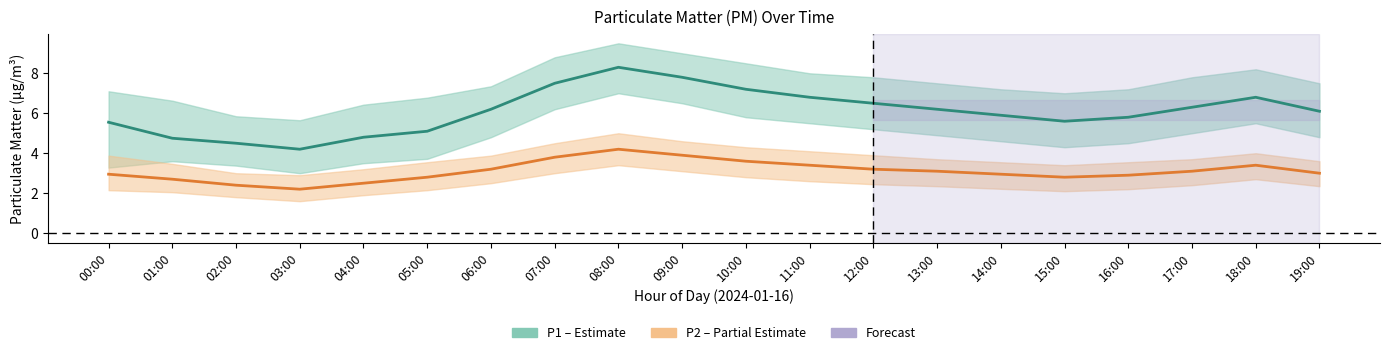

Reading left to right, transcribe all the data shown in this chart.

P1 (PM10): 00:00=5.5	01:00=4.8	02:00=4.5	03:00=4.2	04:00=4.8	05:00=5.1	06:00=6.2	07:00=7.5	08:00=8.3	09:00=7.8	10:00=7.2	11:00=6.8	12:00=6.5	13:00=6.2	14:00=5.9	15:00=5.6	16:00=5.8	17:00=6.3	18:00=6.8	19:00=6.1
P2 (PM2.5): 00:00=3.0	01:00=2.7	02:00=2.4	03:00=2.2	04:00=2.5	05:00=2.8	06:00=3.2	07:00=3.8	08:00=4.2	09:00=3.9	10:00=3.6	11:00=3.4	12:00=3.2	13:00=3.1	14:00=3.0	15:00=2.8	16:00=2.9	17:00=3.1	18:00=3.4	19:00=3.0